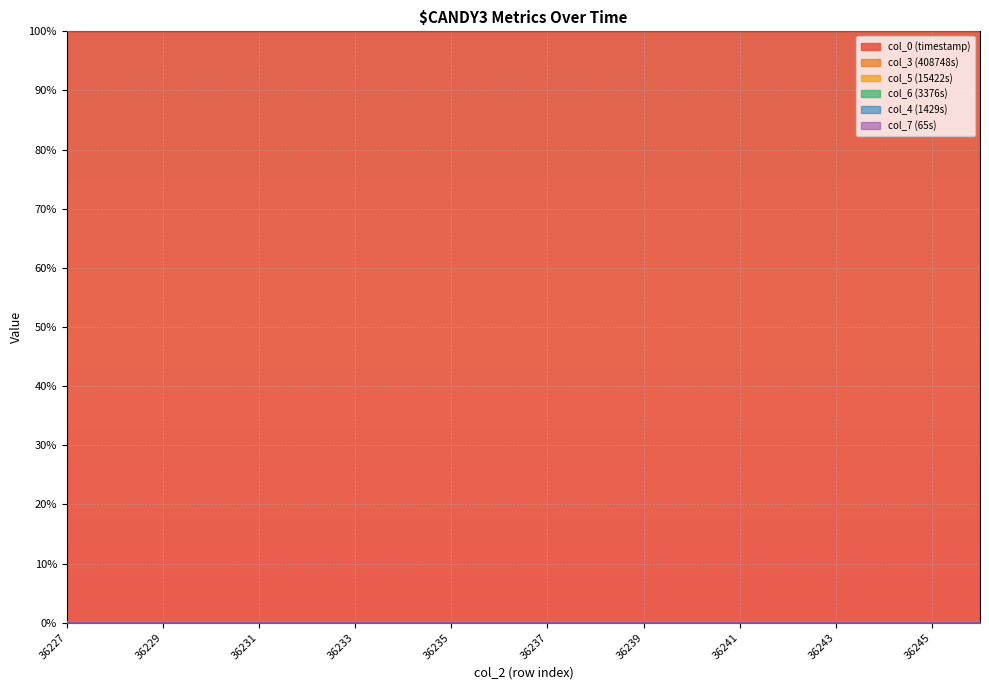

Between 36232 and 36233, which series saw the biggest shift?

col_5 (15422s)